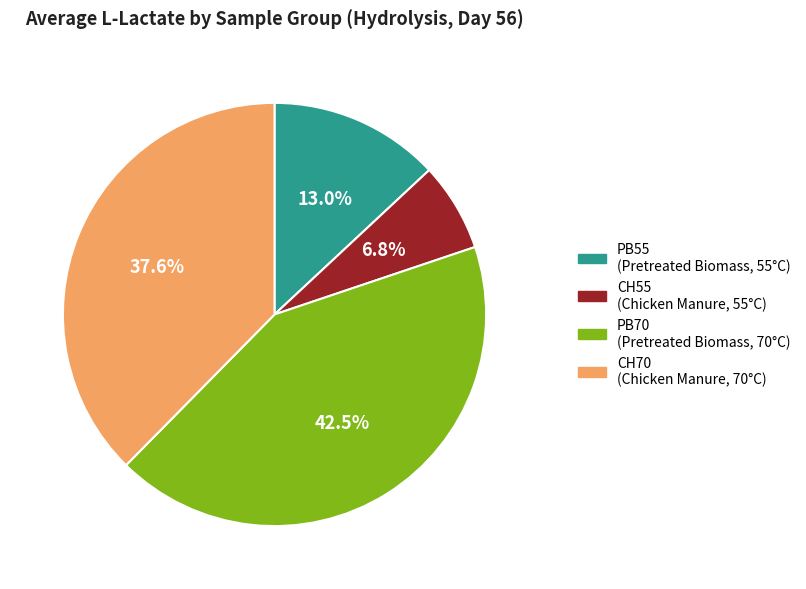

Does PB55 represent more than half of the total?

No